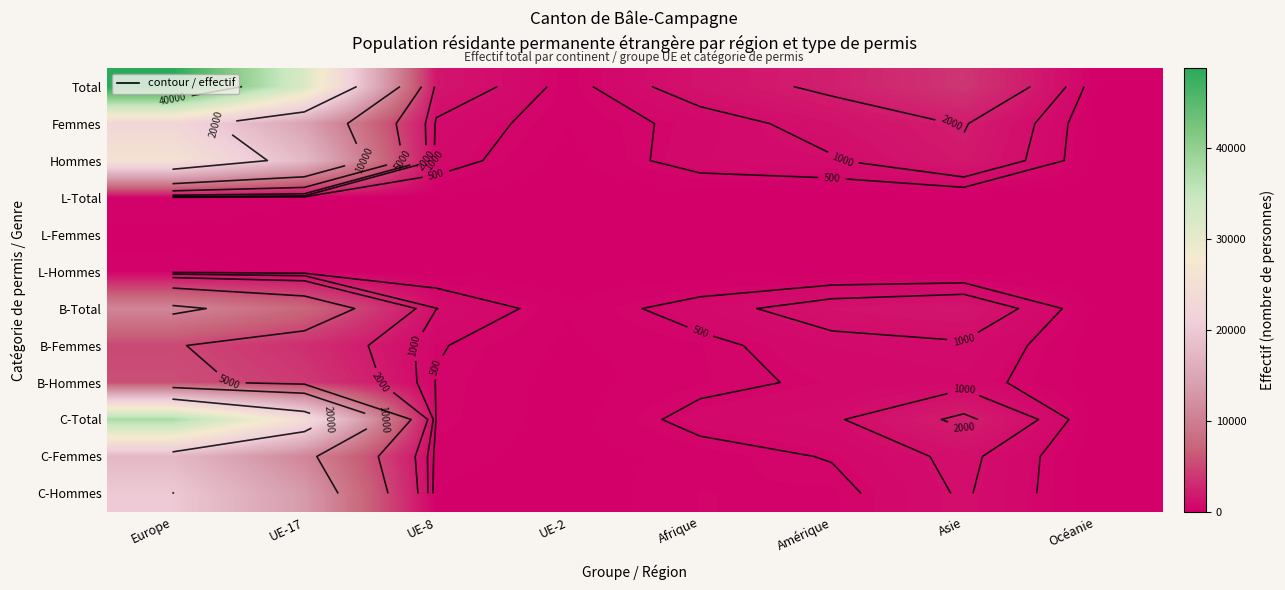

Which series has the largest range (max minus min)?

Total